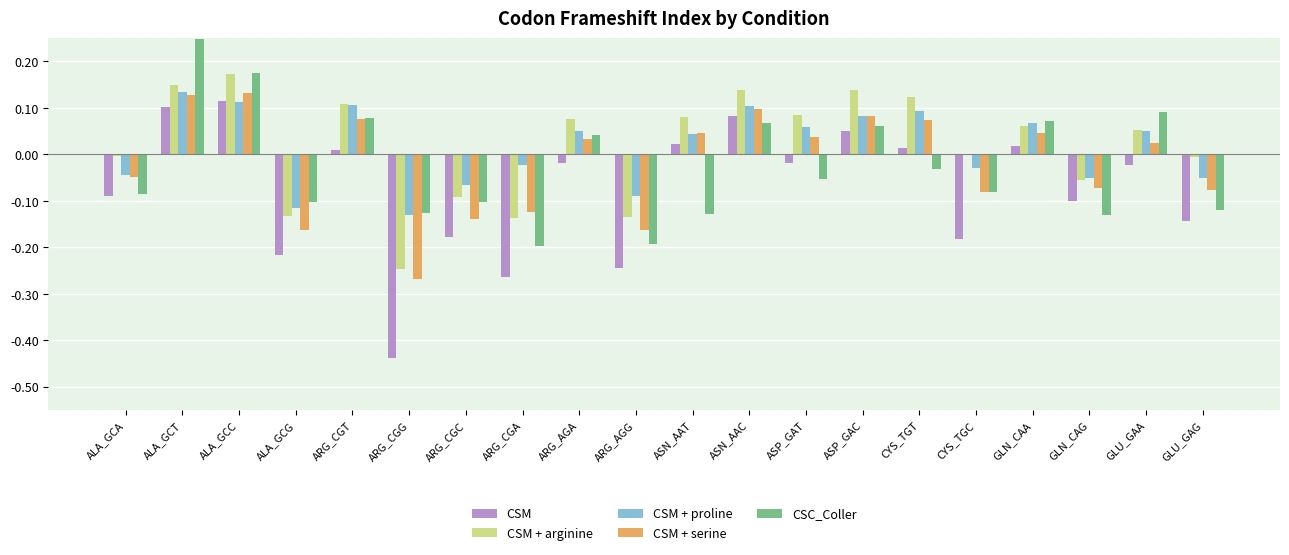

Is it true that CSM + arginine equals 0.1 at ALA_GCT?

True